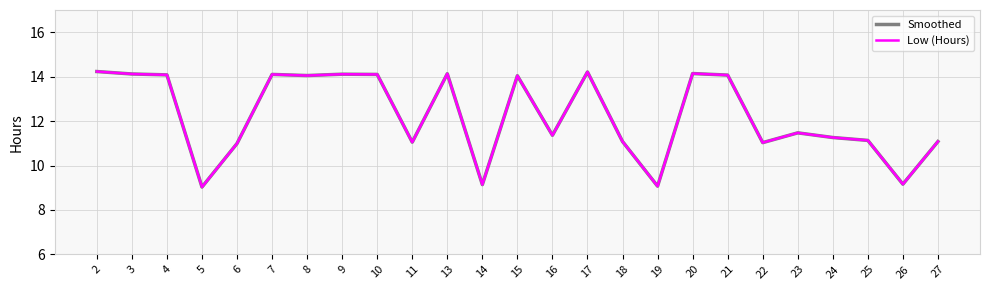

What is the average value of the Low (Hours) series?

12.2